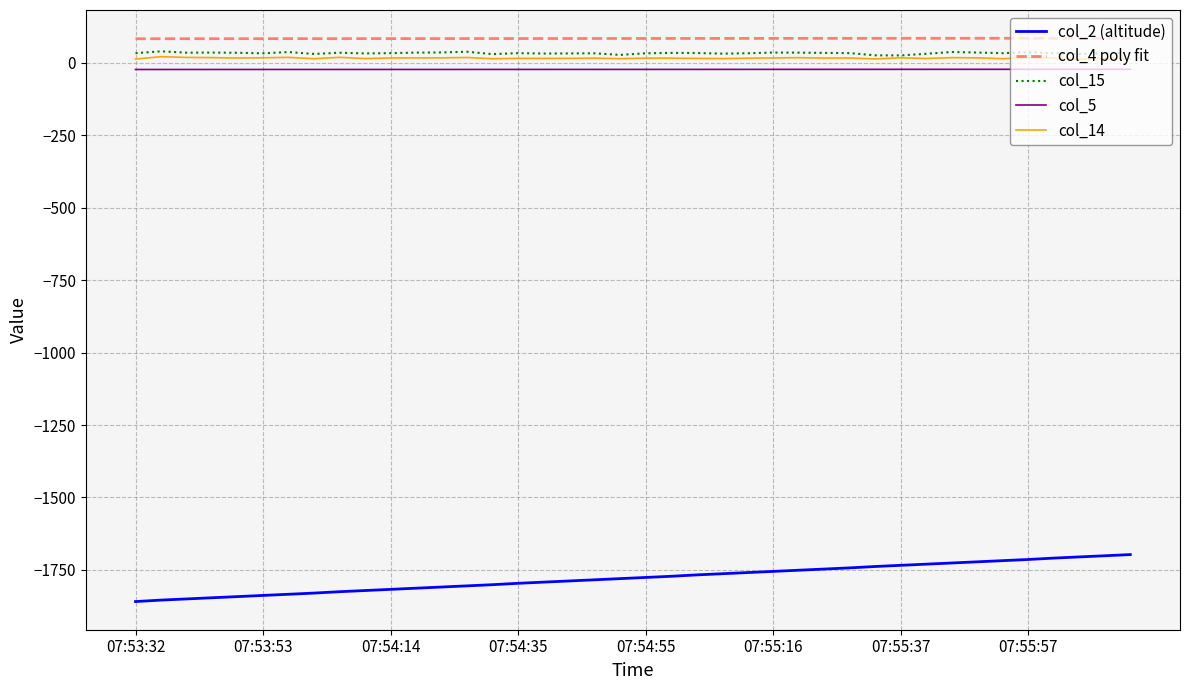

Which series has the largest range (max minus min)?

col_2 (altitude)